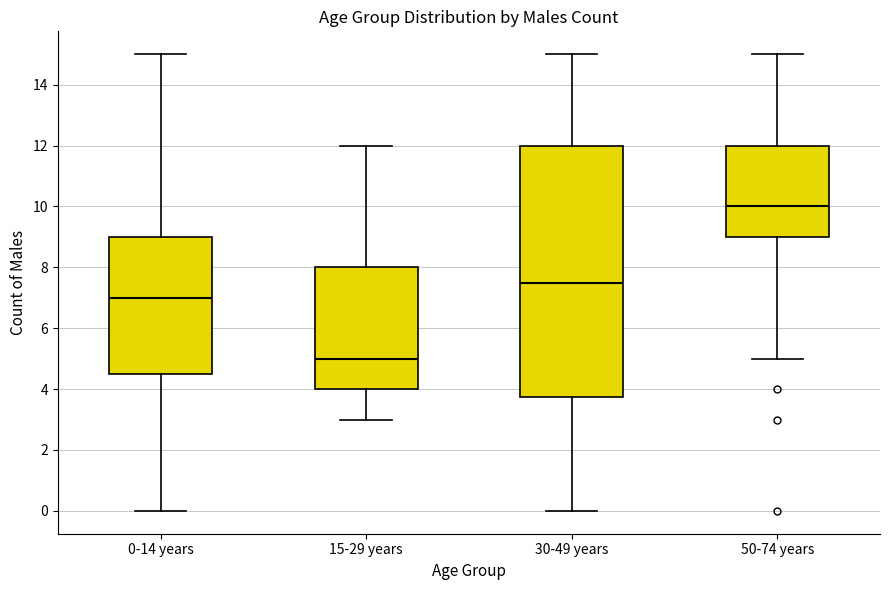

Reading left to right, read every box against the y-axis: the position of its median line, the range the box covers, and the ends of its whiskers. The values are not printed on the chart, so give them approximately, as read against the axis.

0-14 years: median 7.0, box 4.6 to 9.0, whiskers 0.0 to 15.0
15-29 years: median 5.0, box 4.0 to 8.0, whiskers 3.0 to 12.0
30-49 years: median 7.6, box 3.8 to 12.0, whiskers 0.0 to 15.0
50-74 years: median 10.0, box 9.0 to 12.0, whiskers 5.0 to 15.0